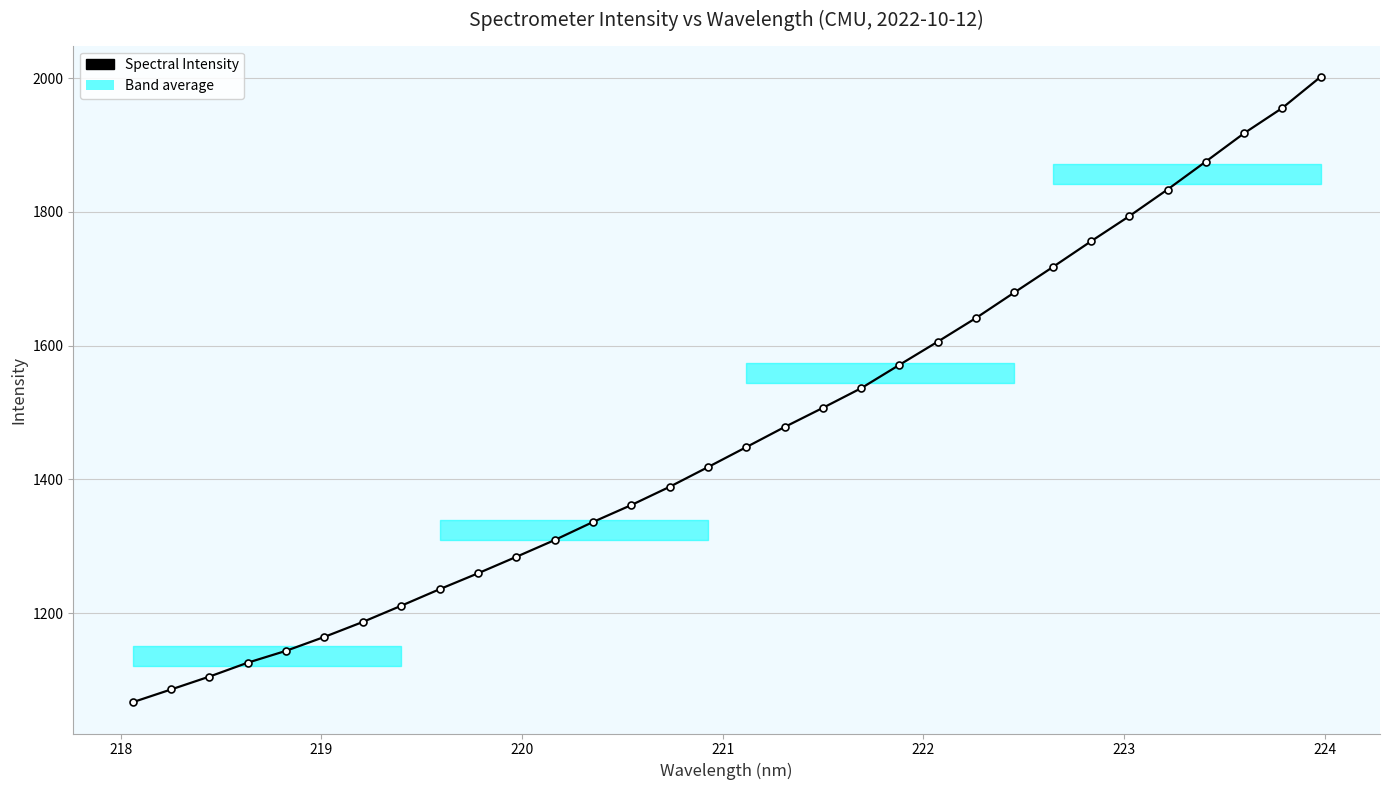

What is the smallest value displayed?

1067.1